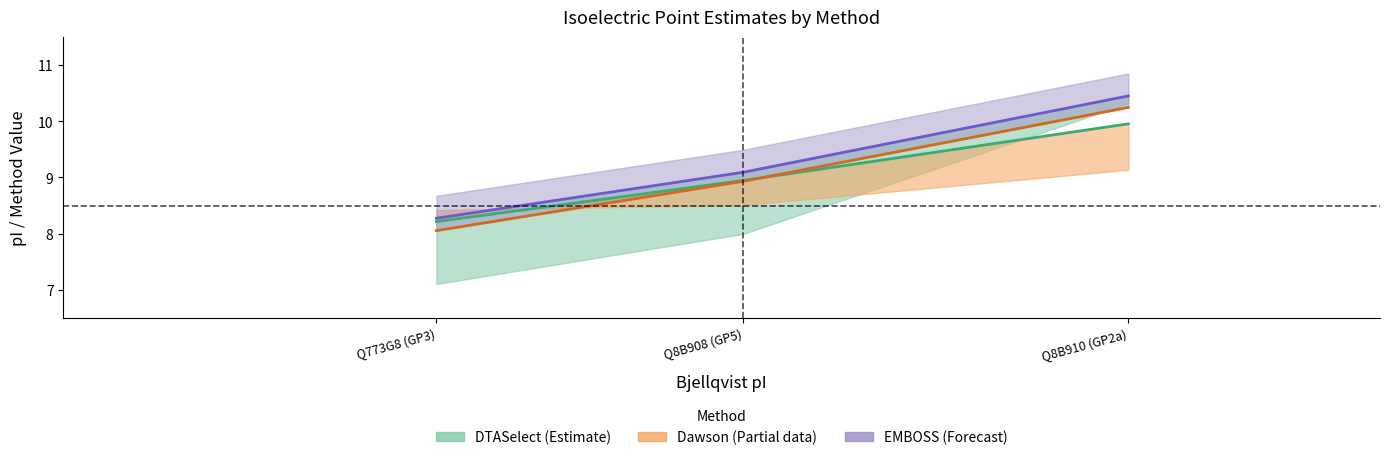

What is the sum of the Dawson values at Q8B908 (GP5) and Q773G8 (GP3)?

17.0